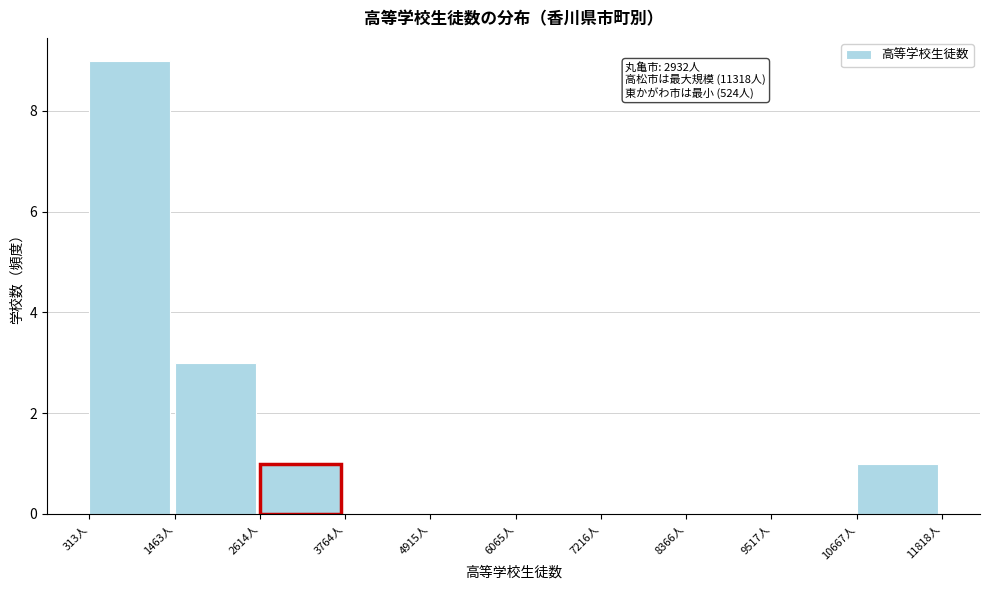

Over which range of the x-axis is the bar tallest?

400 to 1400